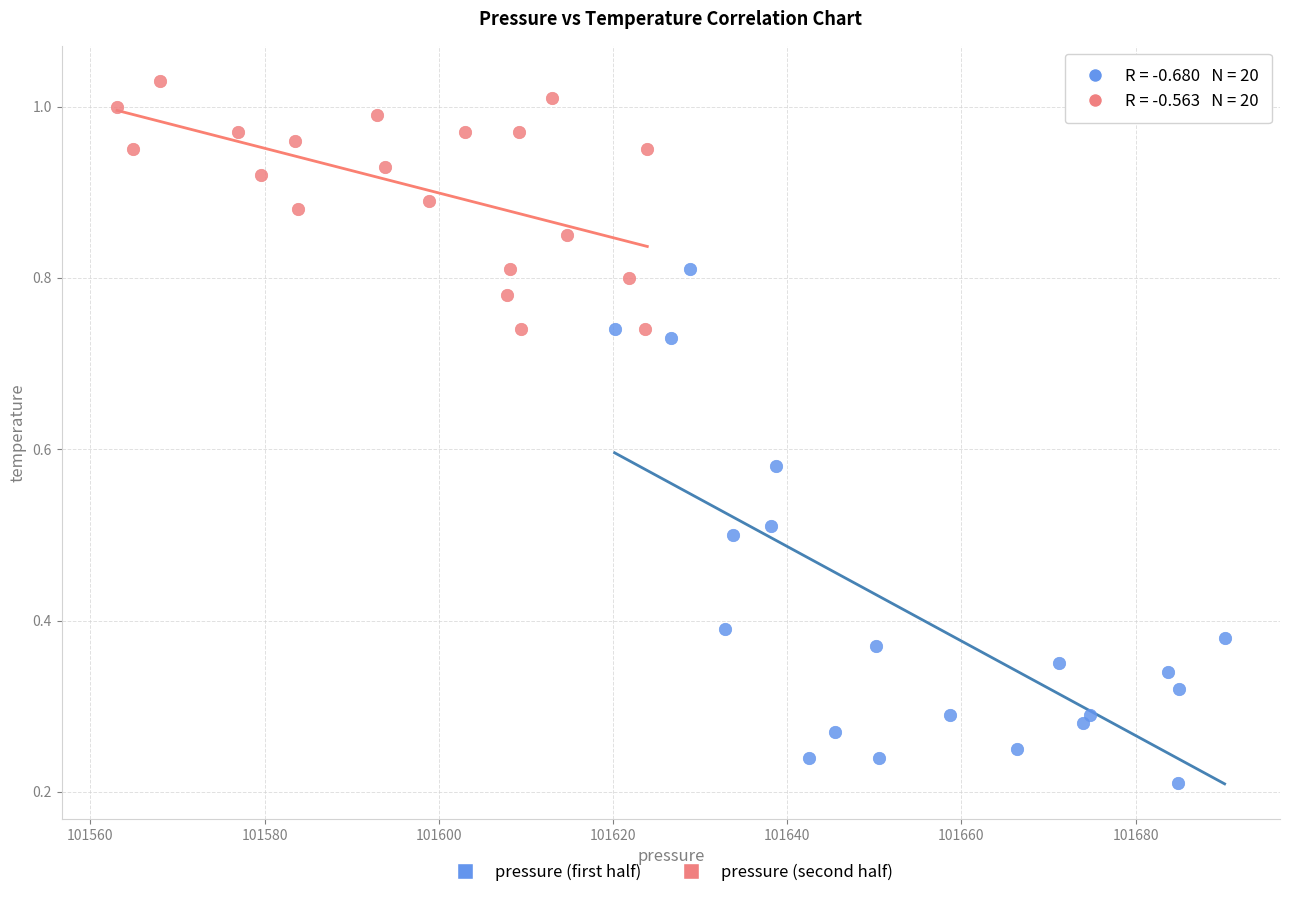

Which series has the widest spread of Y values?

pressure (first half)